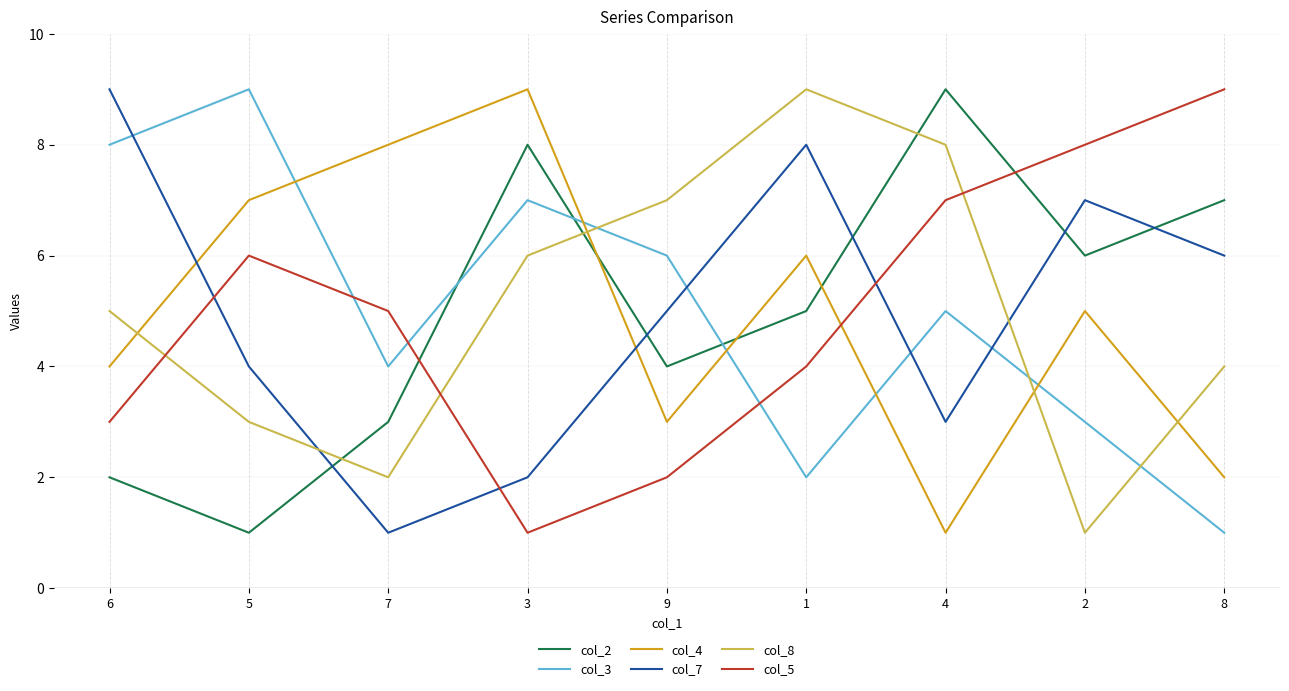

After their last crossing, which series has the higher values: col_7 or col_4?

col_7